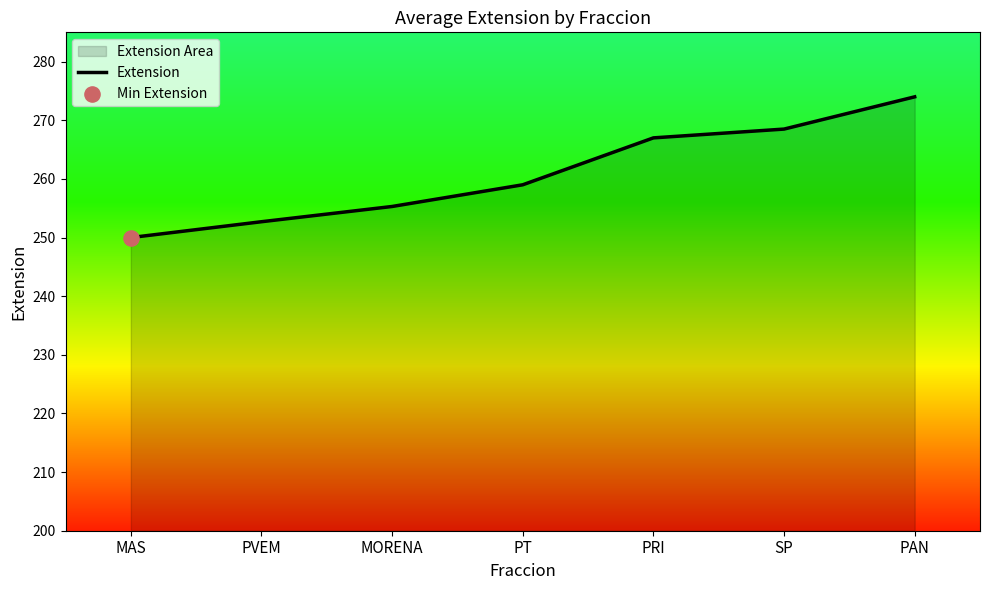

Approximately how many times larger is the value at MORENA compared to PRI?

1.0